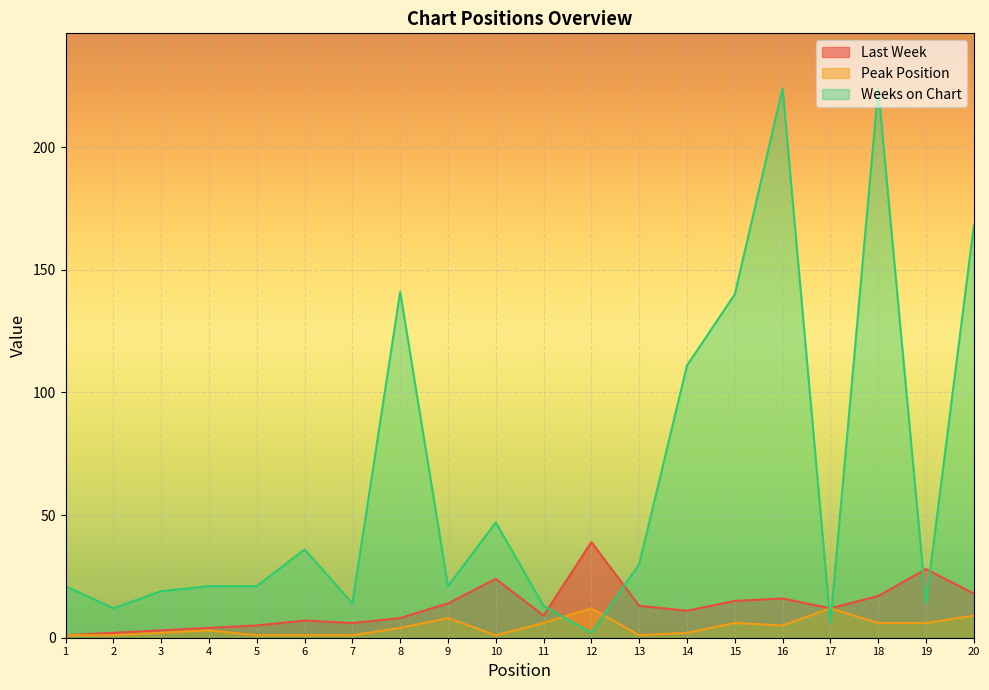

Where does the Peak Position series first go above 4?

9